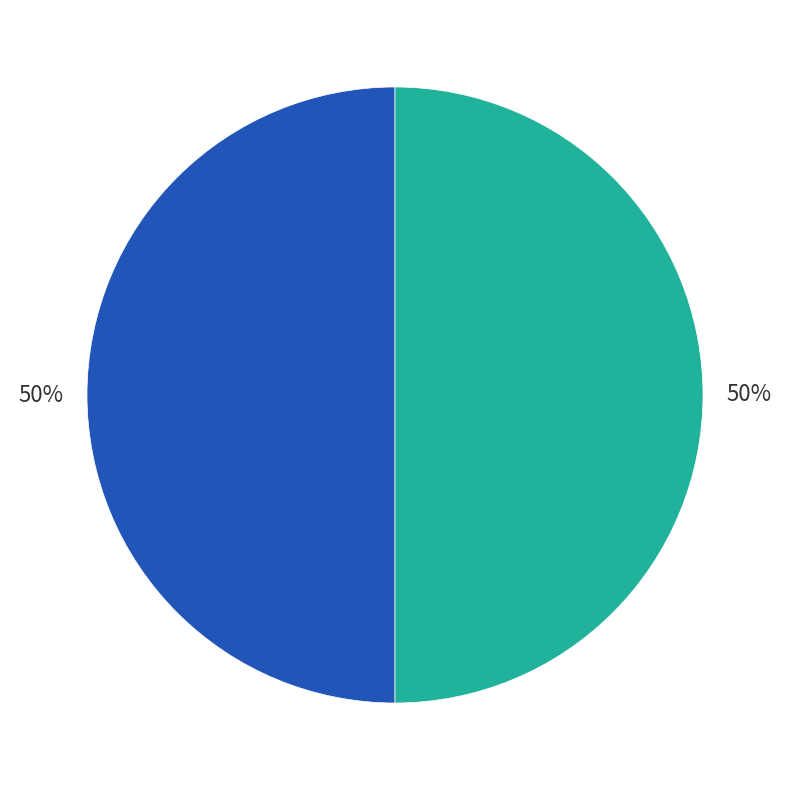

To the nearest percent, what is the average slice percentage?

50%